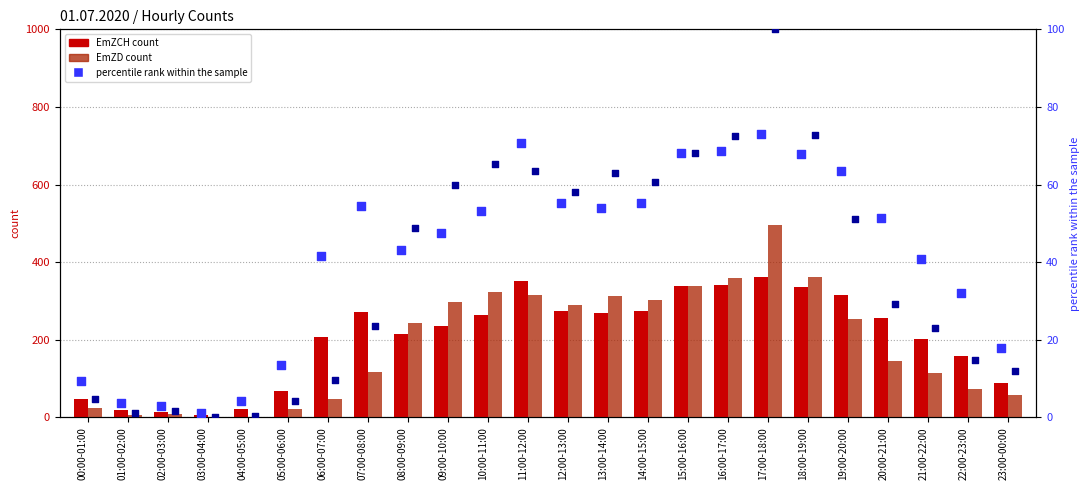

Is the value of EmZCH count at 03:00-04:00 greater than the value of EmZD percentile rank at 09:00-10:00?

No